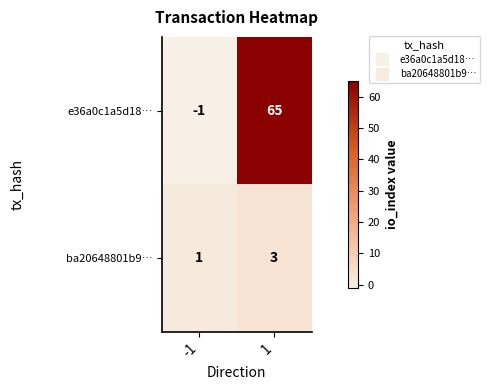

What is the total value across all series at 1?

68